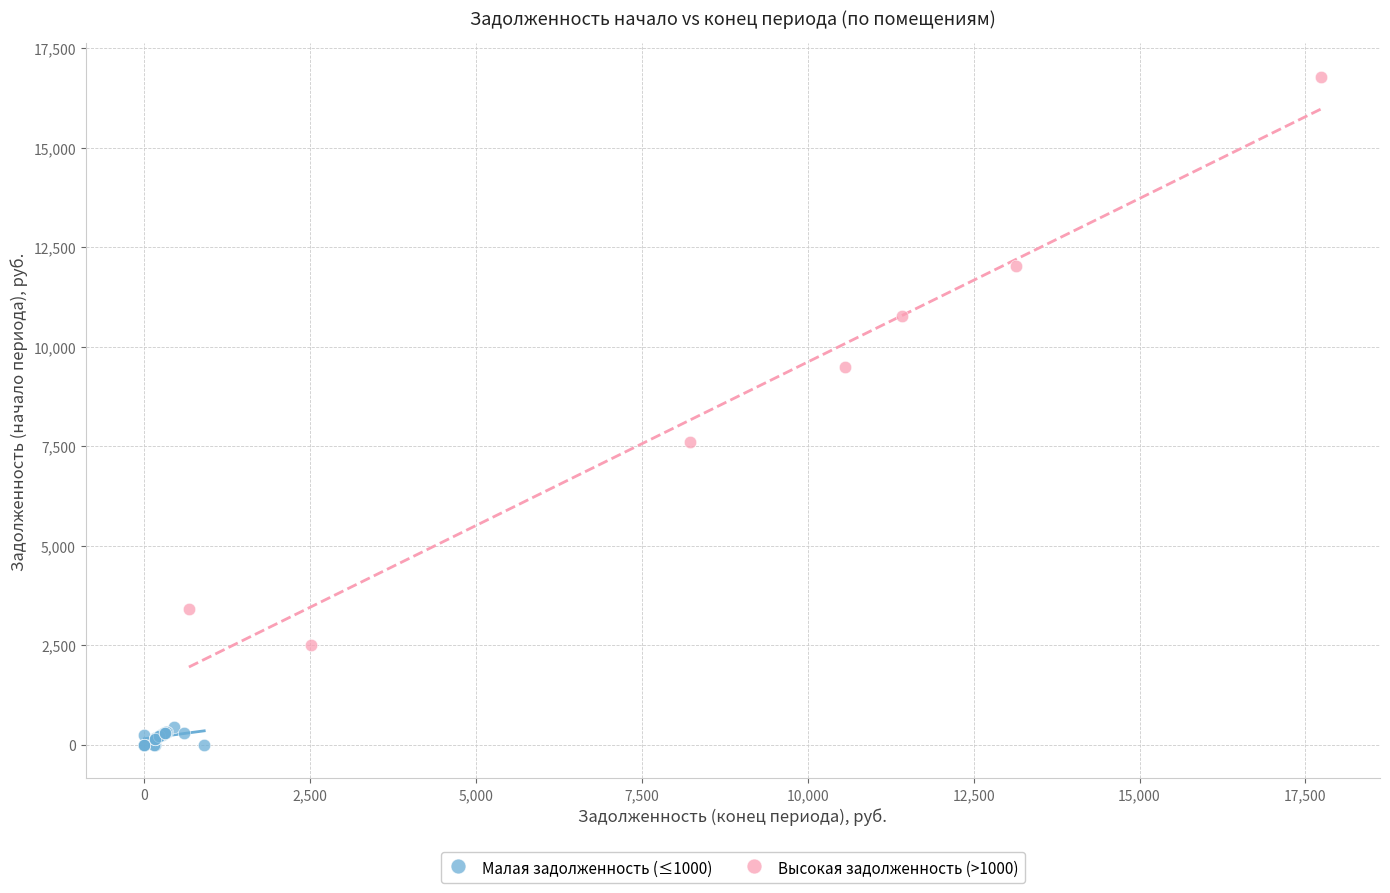

Which series contains the lowest Y value?

Малая задолженность (≤1000)